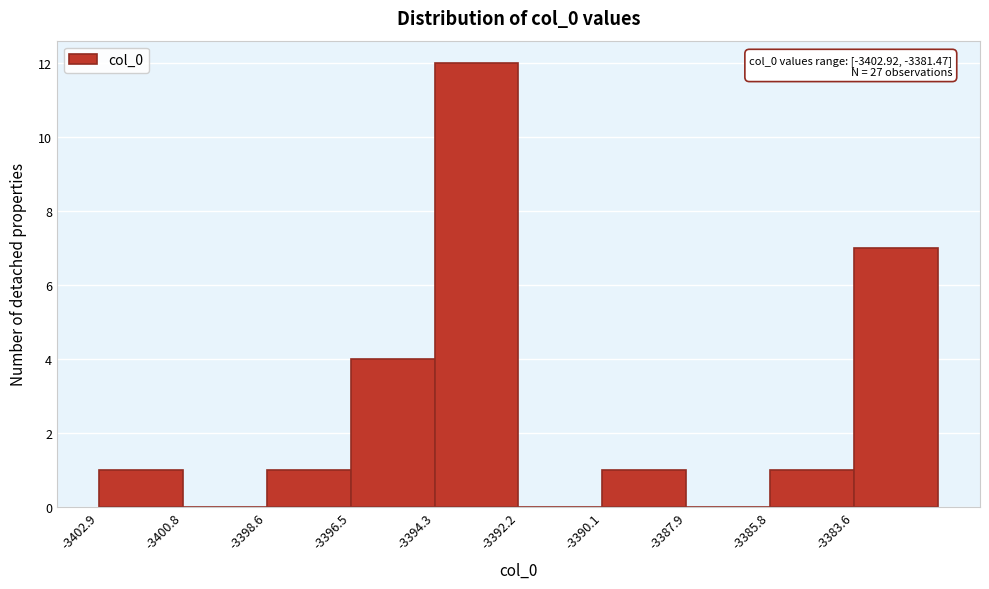

Which range on the x-axis has the tallest bar?

-3394.5 to -3392.0